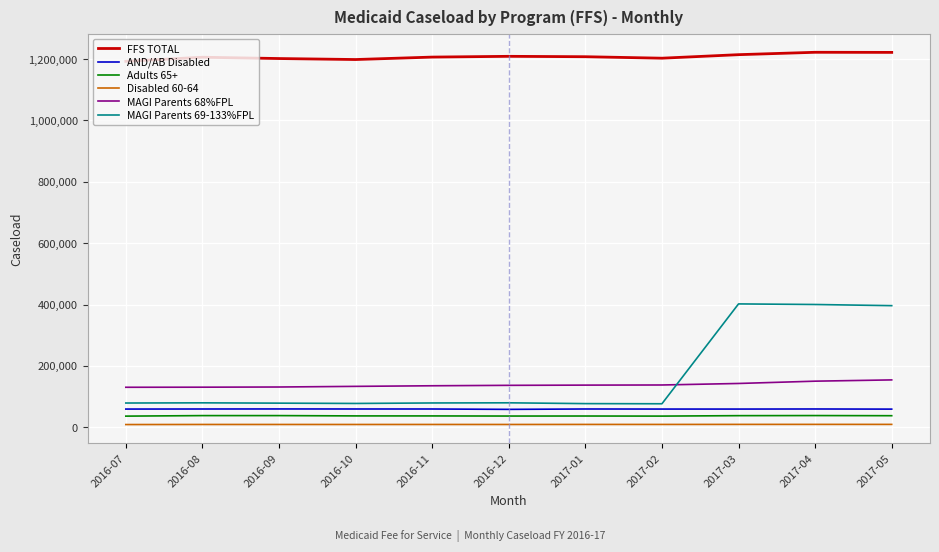

What value does the AND/AB Disabled series have at 2016-07?

59507